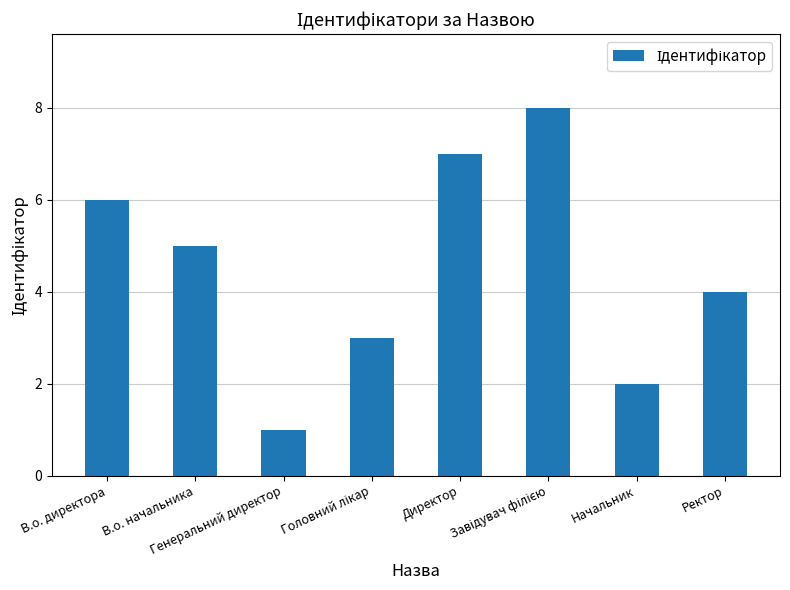

What is the greatest value displayed?

8